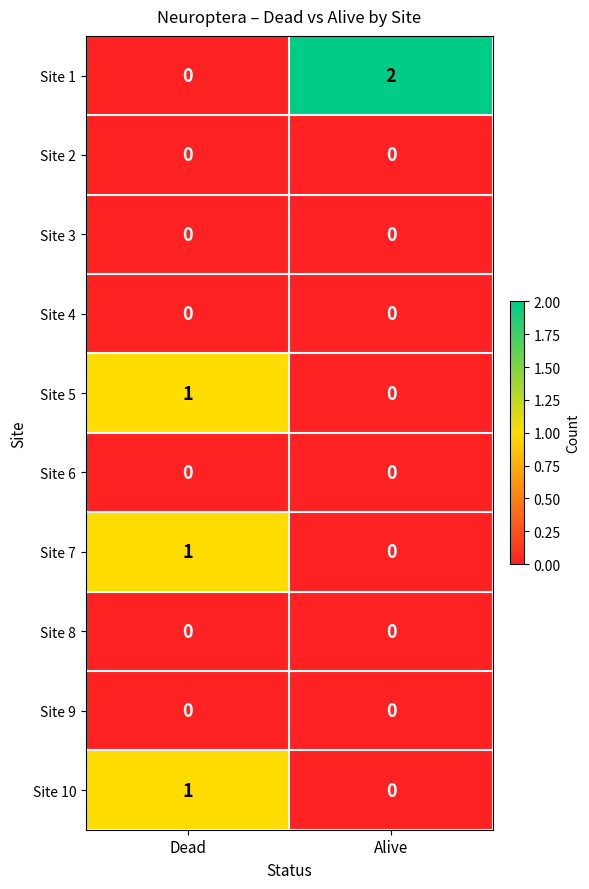

Which series has the largest total across all categories?

Site 1